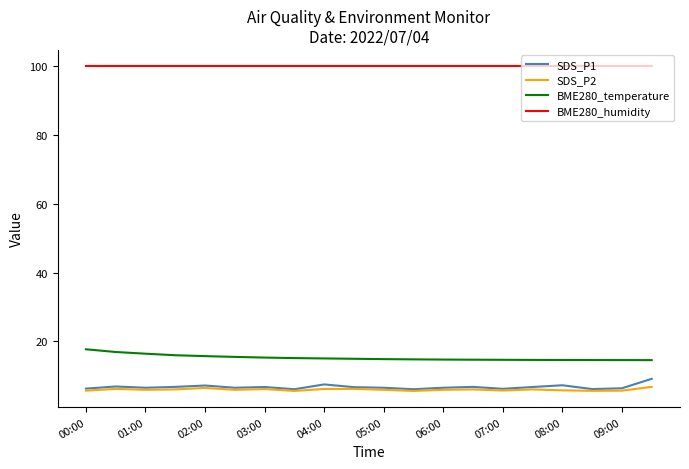

What is the minimum value shown in the chart?

5.6